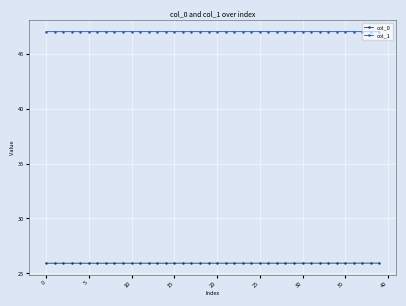

Reading left to right, what are all the values shown in this chart?

col_0: 25.9	25.9	25.9	25.9	25.9	25.9	25.9	25.9	25.9	25.9	25.9	25.9	25.9	25.9	25.9	25.9	25.9	25.9	25.9	25.9	25.9	25.9	25.9	25.9	25.9	25.9	25.9	25.9	25.9	25.9	25.9	25.9	25.9	25.9	25.9	25.9	25.9	25.9	25.9	25.9
col_1: 47.0	47.0	47.0	47.0	47.0	47.0	47.0	47.0	47.0	47.0	47.0	47.0	47.0	47.0	47.0	47.0	47.0	47.0	47.0	47.0	47.0	47.0	47.0	47.0	47.0	47.0	47.0	47.0	47.0	47.0	47.0	47.0	47.0	47.0	47.0	47.0	47.0	47.0	47.0	47.0